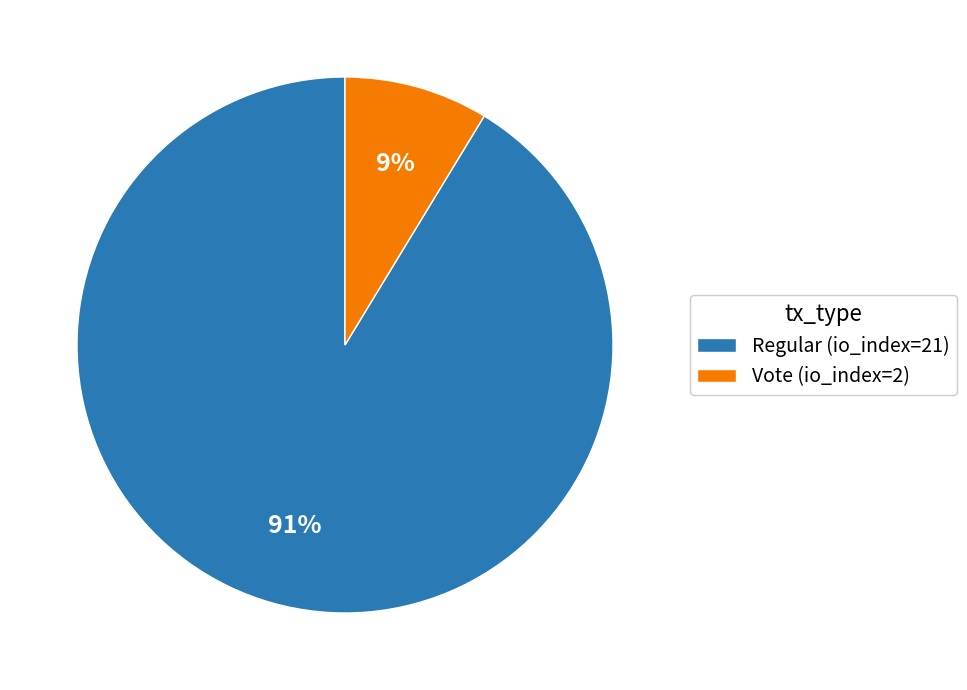

What percentage is the Vote (io_index=2) slice, to the nearest percent?

9%